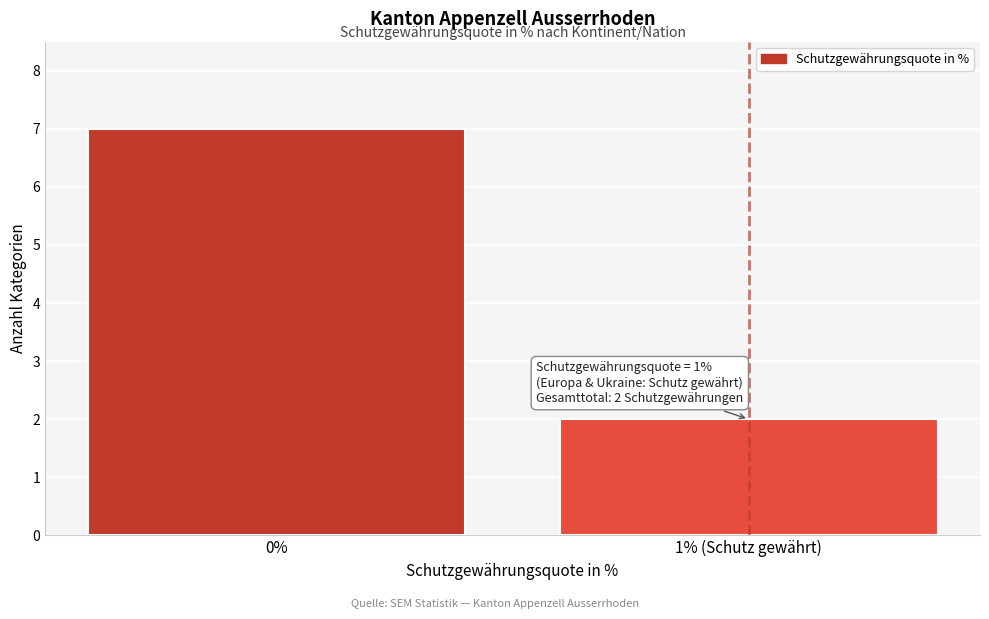

Reading left to right, extract all data points from this chart.

7	2